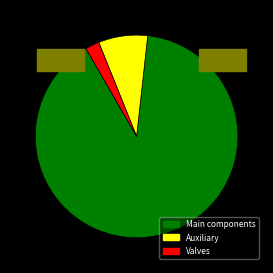

Is there any slice that represents more than half of the pie?

Yes